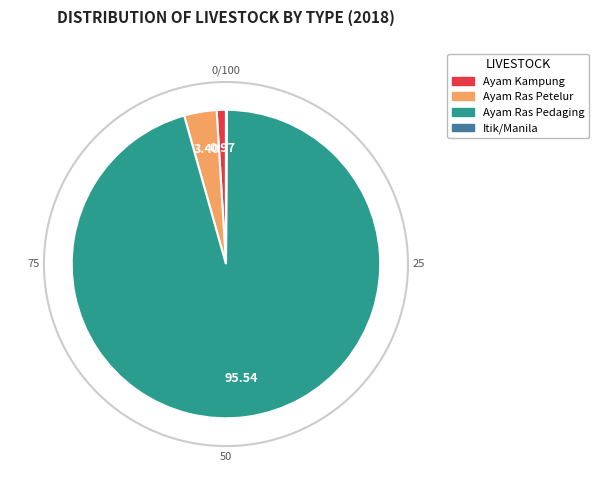

Rank the categories by value from highest to lowest.

Ayam Ras Pedaging, Ayam Ras Petelur, Ayam Kampung, Itik/Manila